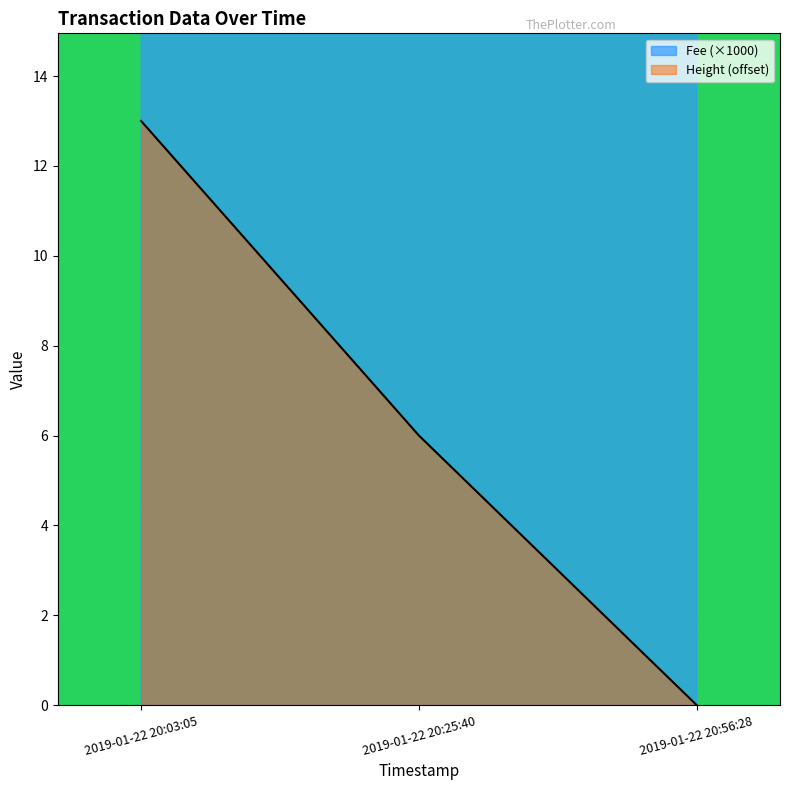

What is the label of the 3rd point from the left?

2019-01-22 20:56:28